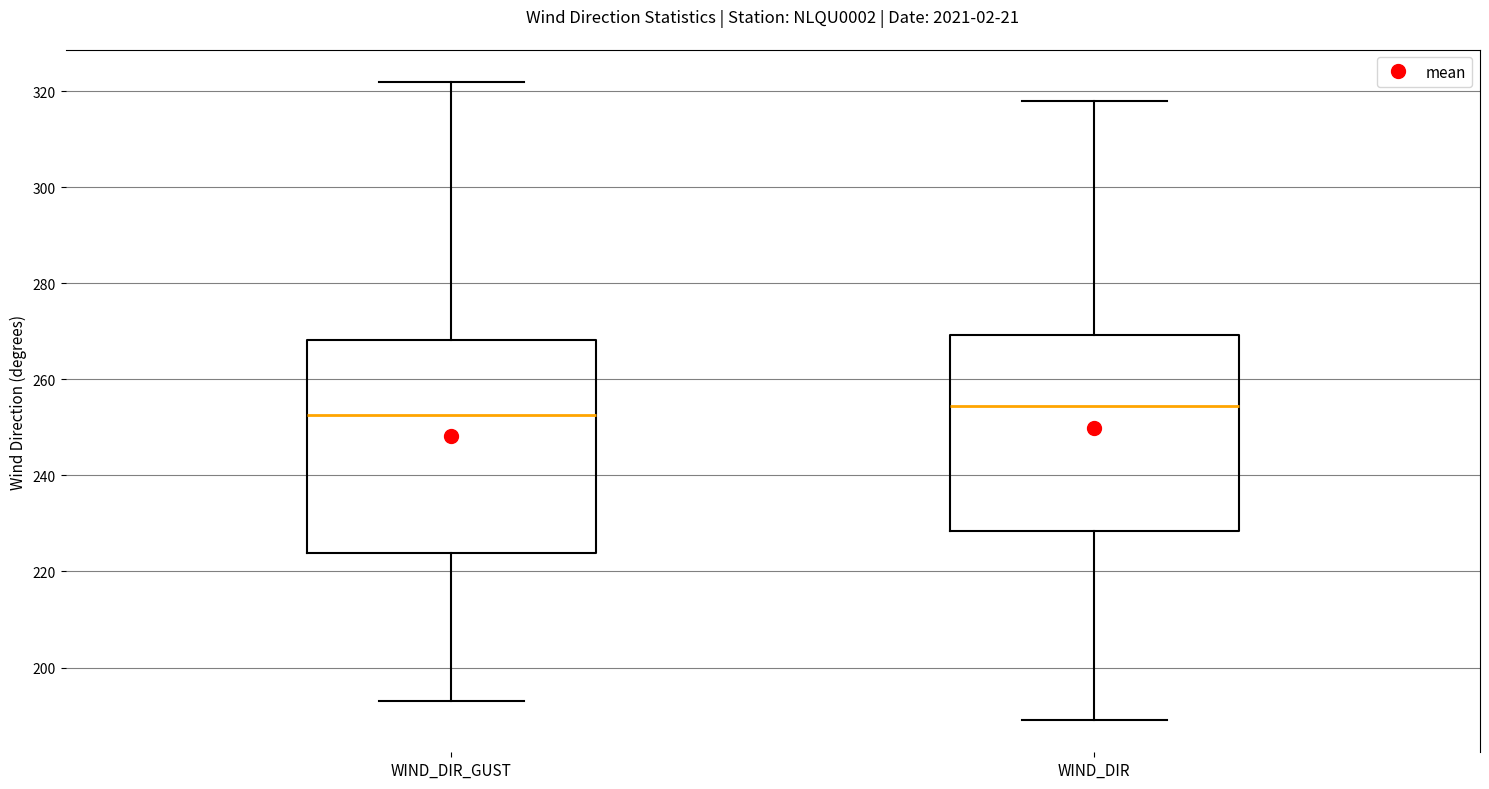

Reading left to right, read every box against the y-axis: the position of its median line, the range the box covers, and the ends of its whiskers. The values are not printed on the chart, so give them approximately, as read against the axis.

WIND_DIR_GUST: median 252, box 224 to 268, whiskers 194 to 322
WIND_DIR: median 254, box 228 to 270, whiskers 190 to 318